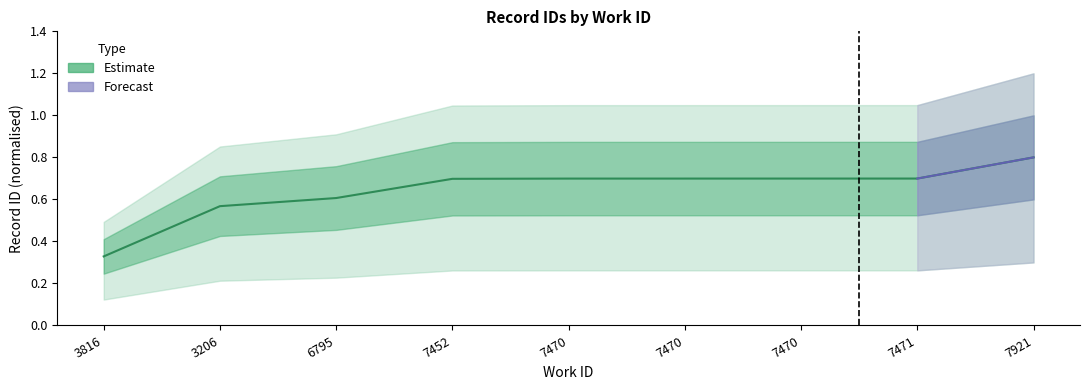

Does the chart have visible grid lines?

No